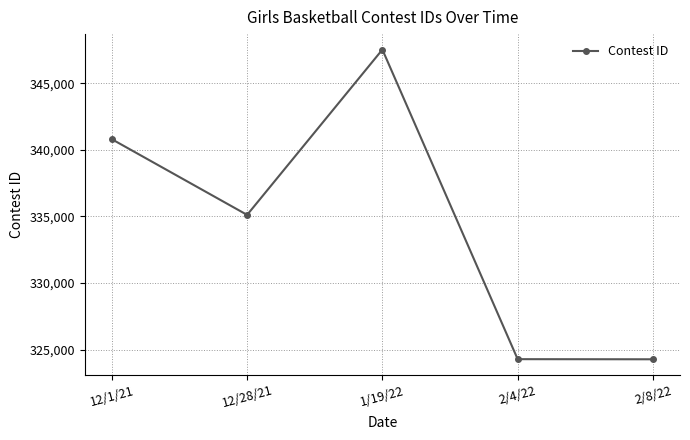

What is the change in value from 12/28/21 to 1/19/22?

+12406